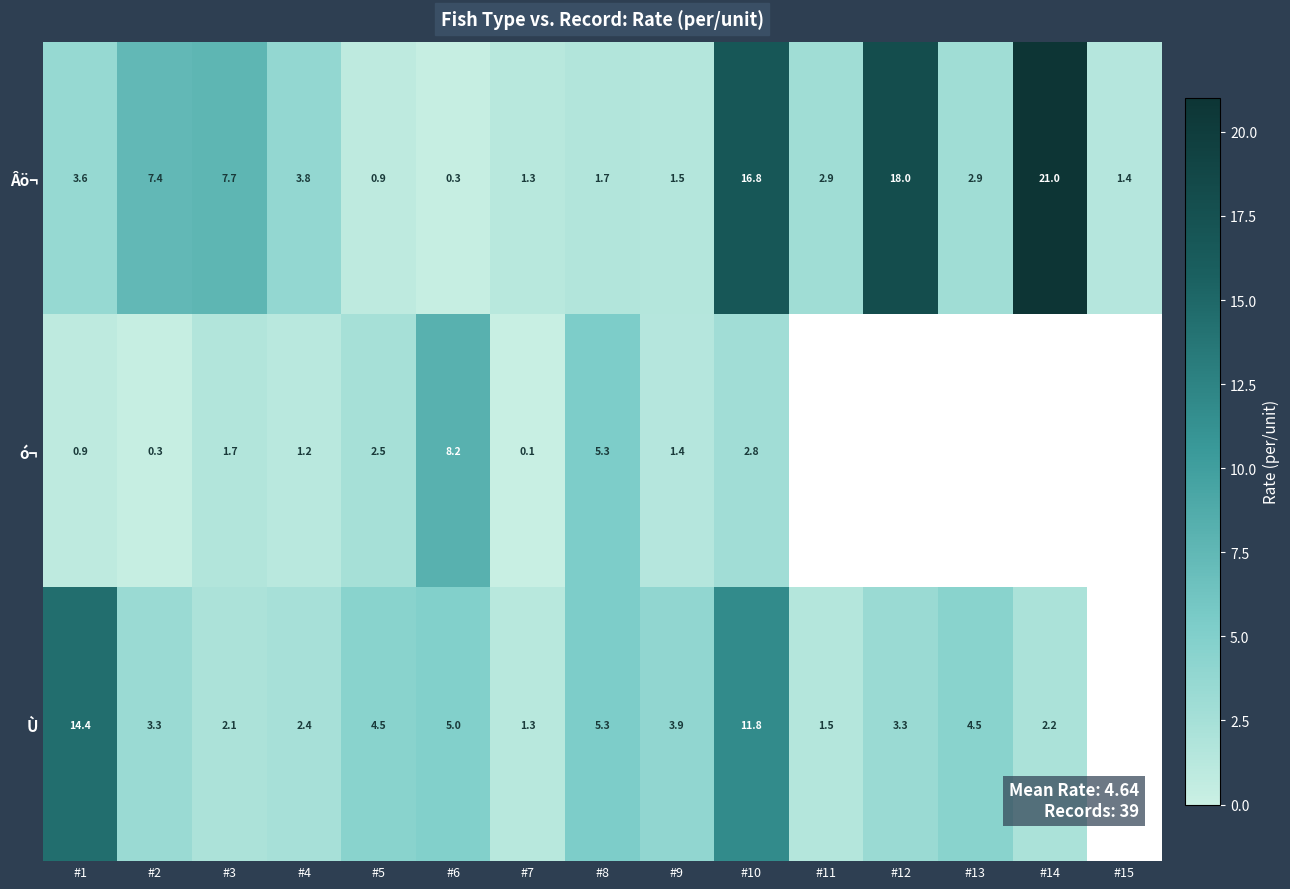

Between #2 and #7, which series saw the biggest shift?

Âö¬